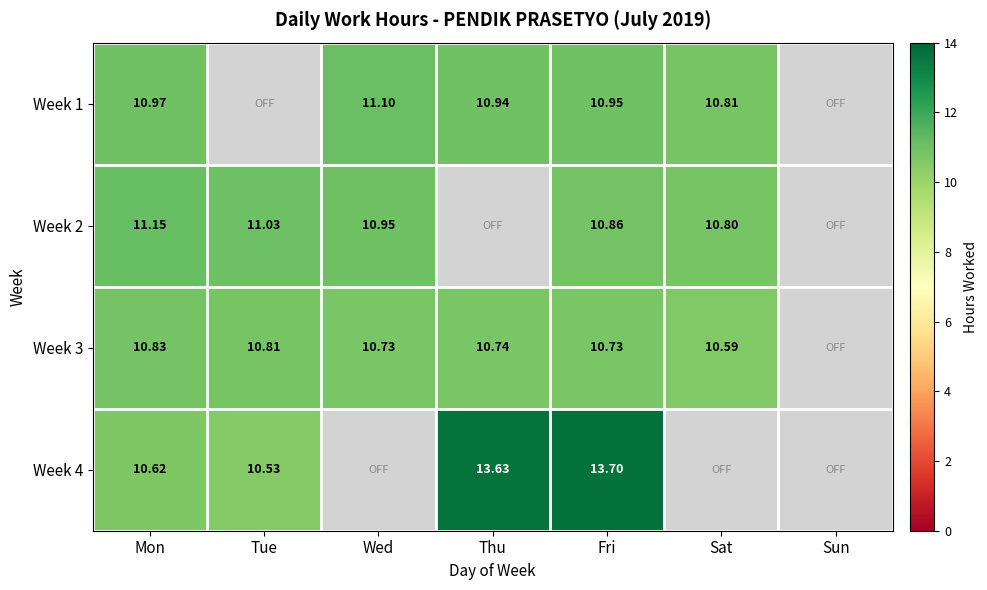

What is the average value of the Week 1 series?

7.8